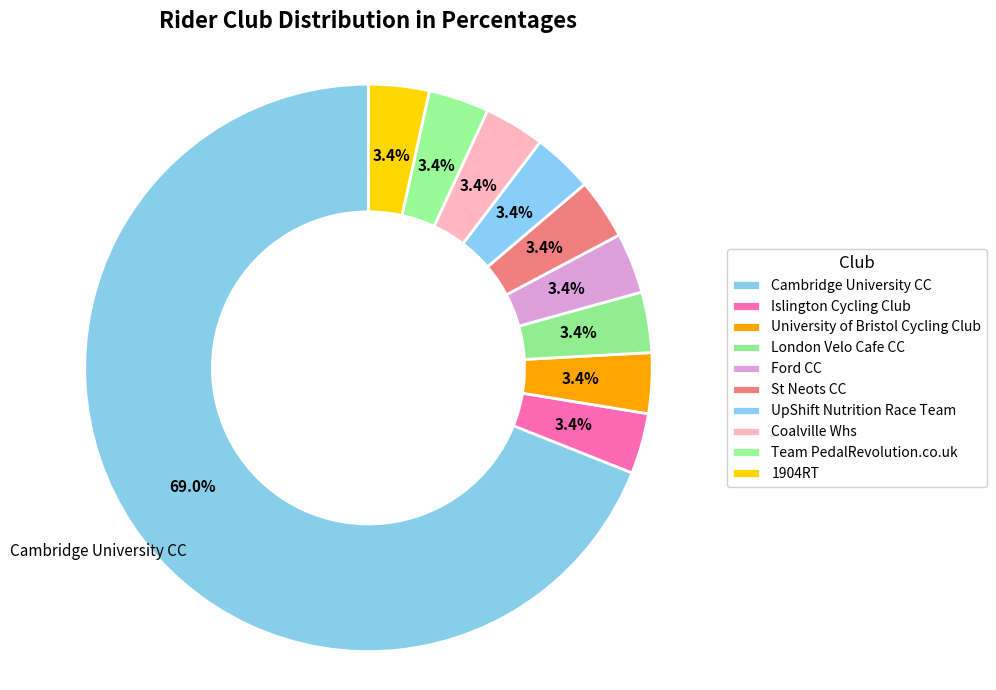

To the nearest percent, what is the combined percentage of Cambridge University CC and UpShift Nutrition Race Team?

72%